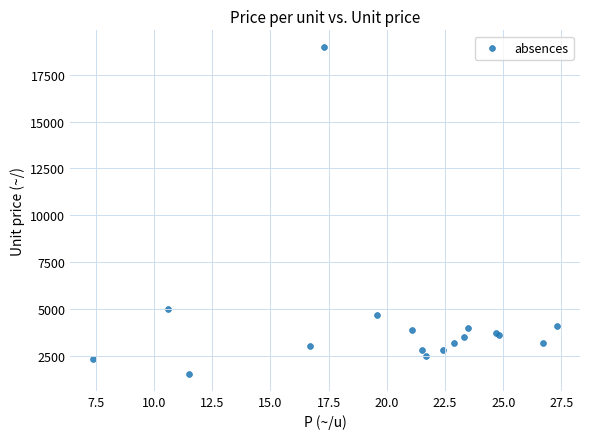

What Y value in the scatter plot is closest to 10250?

5000